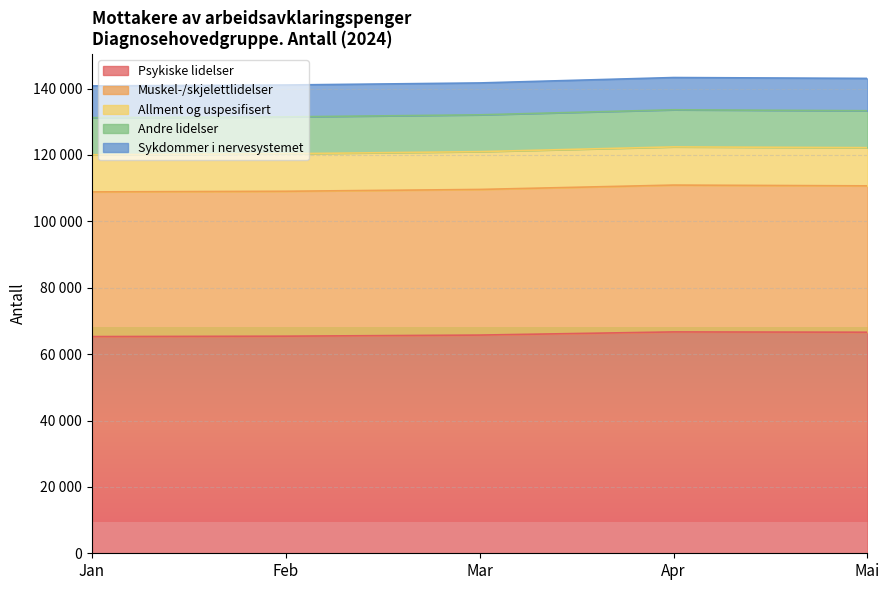

Which series changed the most between Apr and Mai?

Muskel-/skjelettlidelser